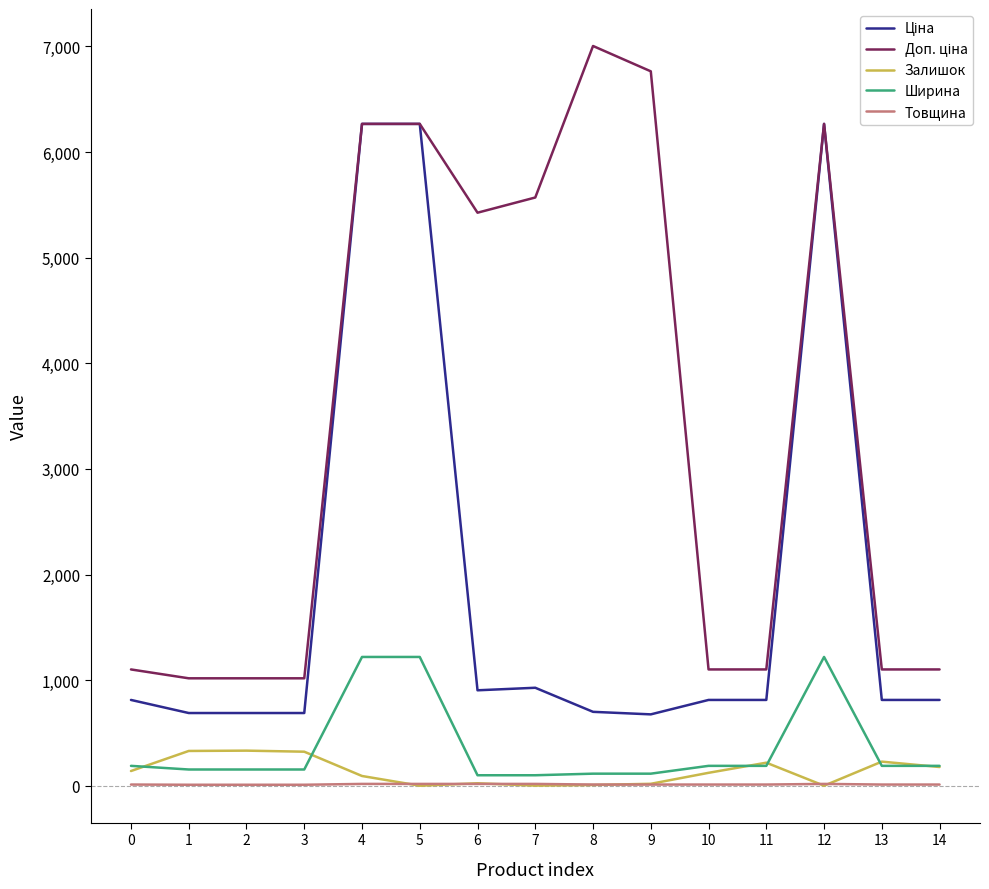

Is this an area chart (filled region under the line)?

No